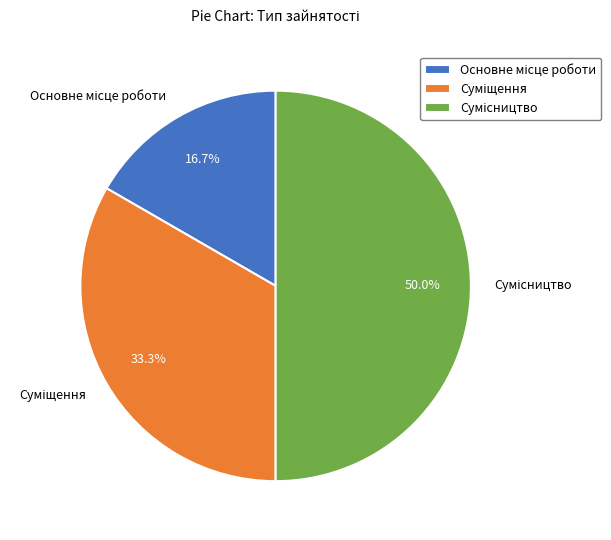

True or false: Основне місце роботи accounts for 6% of the total.

False